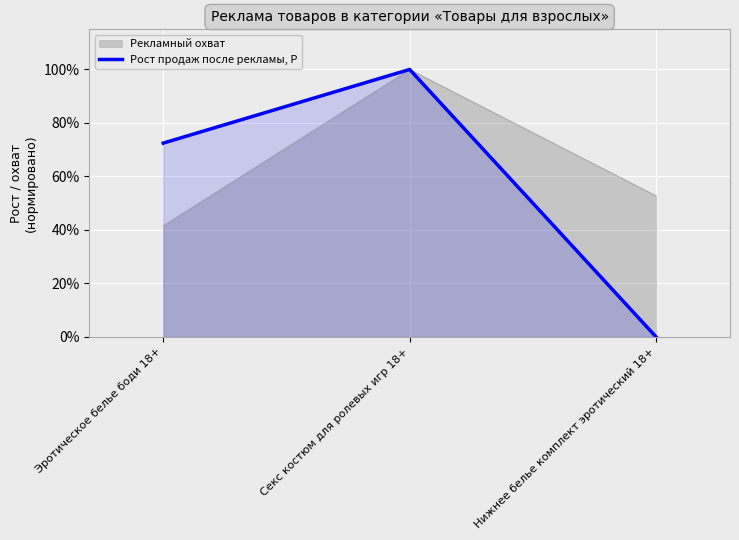

What are all the series names shown in the legend?

Рекламный охват, Рост продаж после рекламы, Р